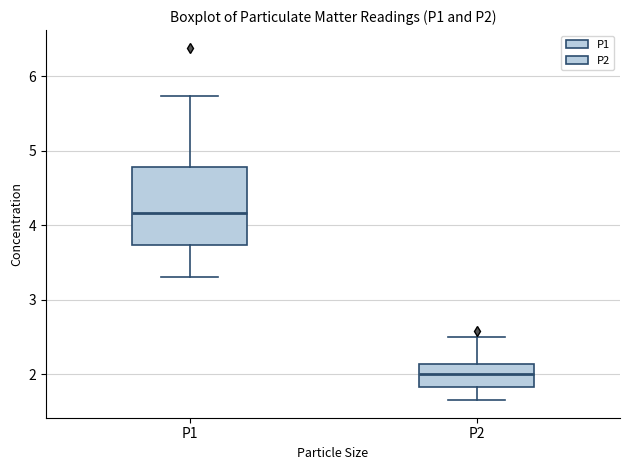

Reading left to right, read every box against the y-axis: the position of its median line, the range the box covers, and the ends of its whiskers. The values are not printed on the chart, so give them approximately, as read against the axis.

P1: median 4.2, box 3.7 to 4.8, whiskers 3.3 to 5.7
P2: median 2.0, box 1.8 to 2.1, whiskers 1.7 to 2.5